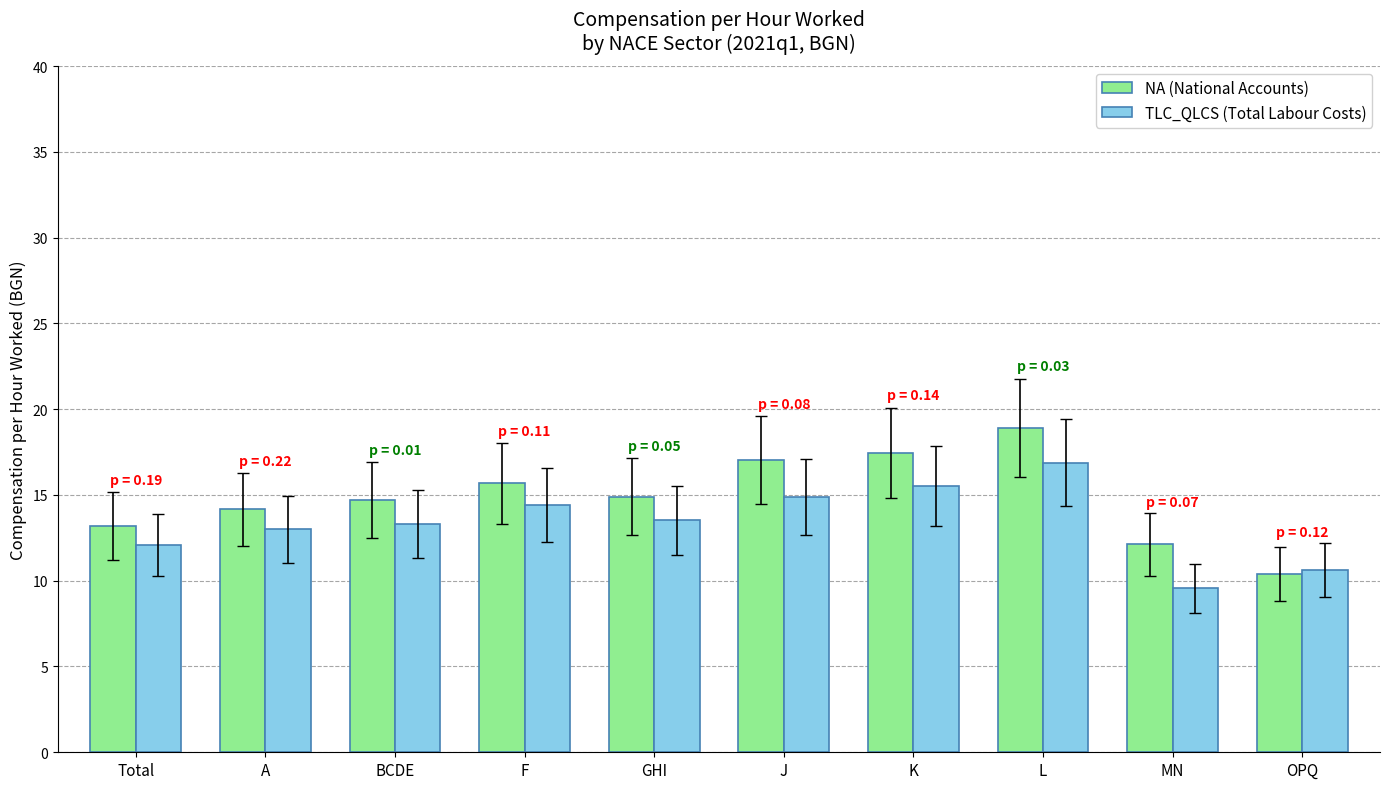

Where does the NA (National Accounts) series first go above 14?

A